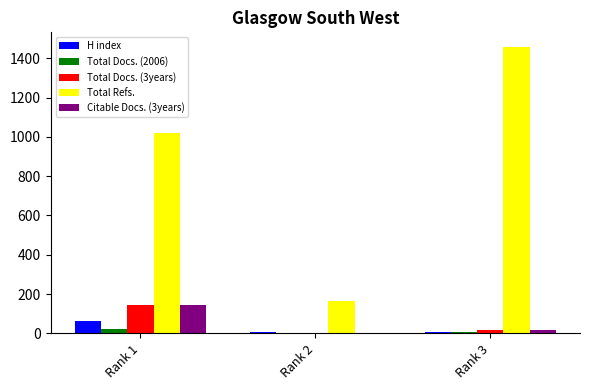

Which series has the largest total across all categories?

Total Refs.